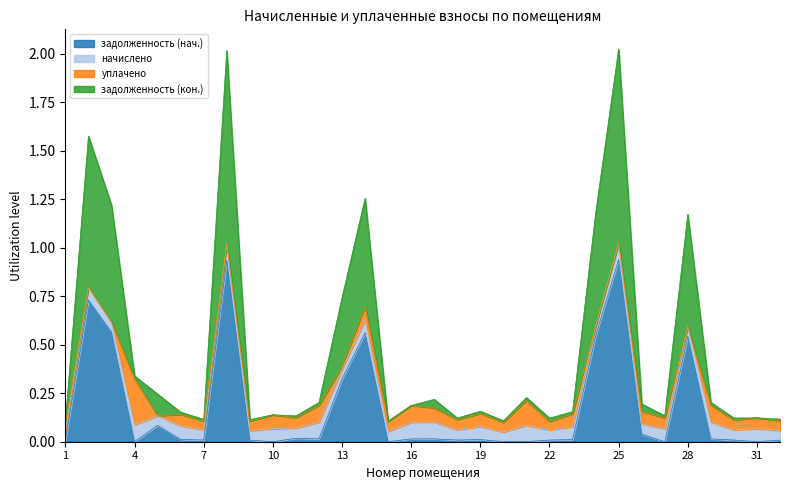

Which category has the lowest value in the задолженность (кон.) series?

20